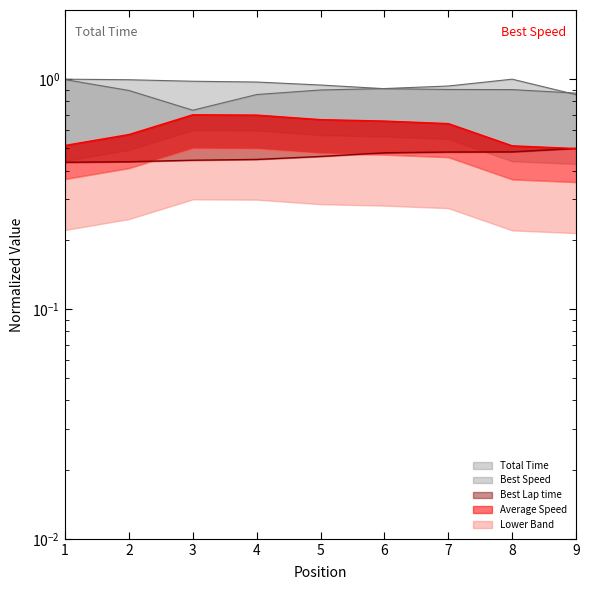

Which series has the largest total across all categories?

Best Speed